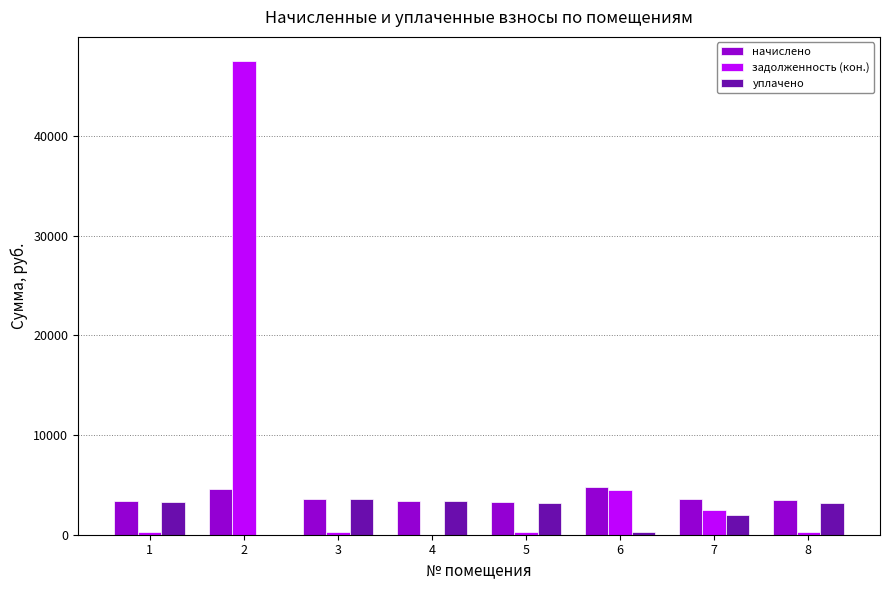

What is the sum of all задолженность (кон.) values?

55639.7